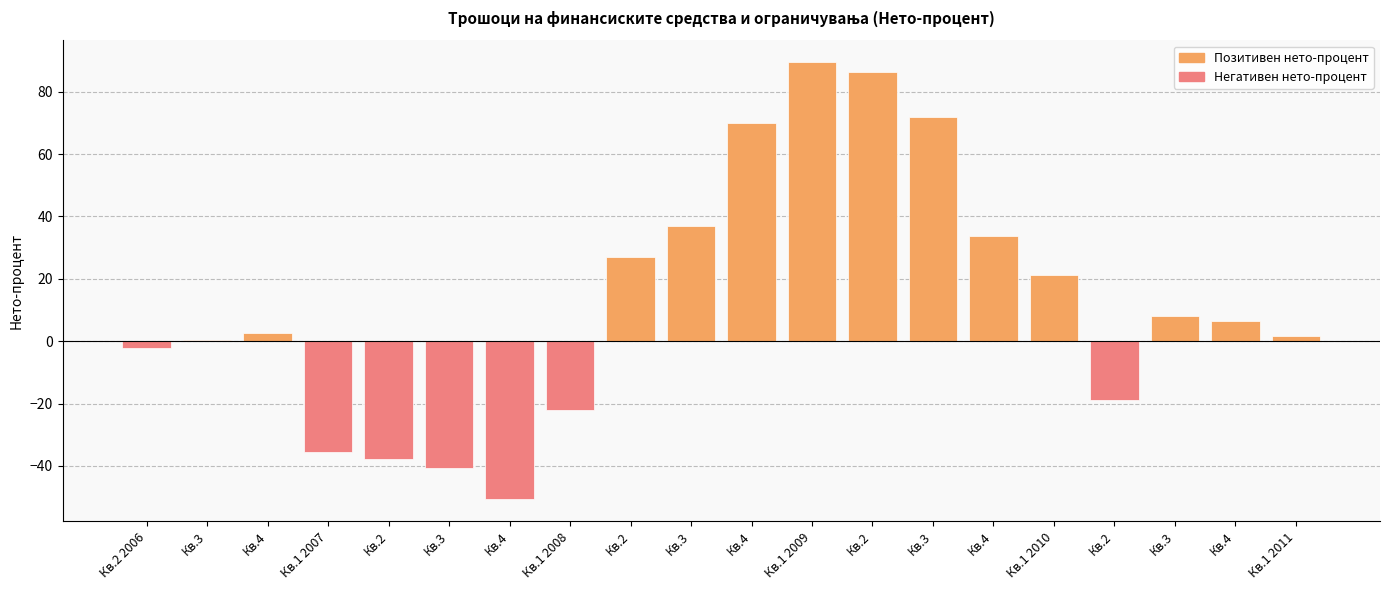

List the labels in order of value, largest first.

Кв.1 2009, Кв.2, Кв.3, Кв.4, Кв.3, Кв.4, Кв.2, Кв.1 2010, Кв.3, Кв.4, Кв.4, Кв.1 2011, Кв.3, Кв.2 2006, Кв.2, Кв.1 2008, Кв.1 2007, Кв.2, Кв.3, Кв.4